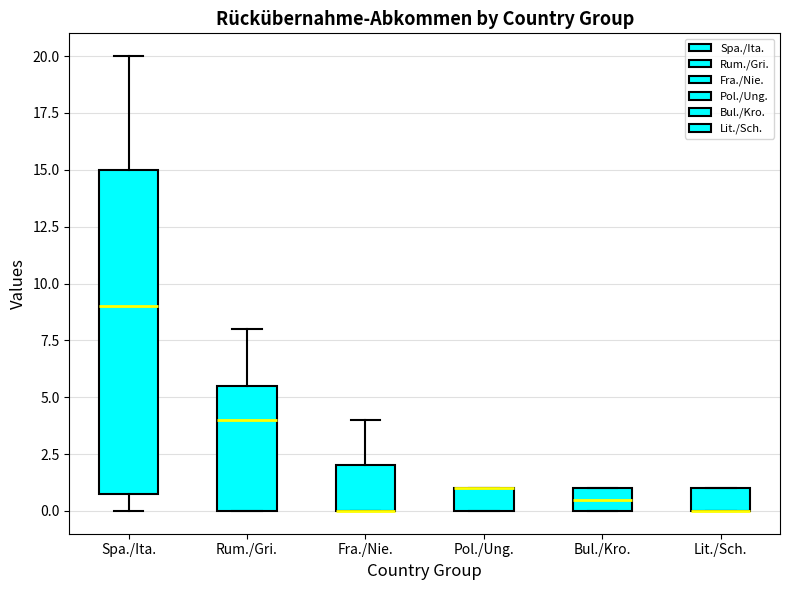

Comparing the boxes themselves (not the whiskers), which one is the tallest?

Spa./Ita.